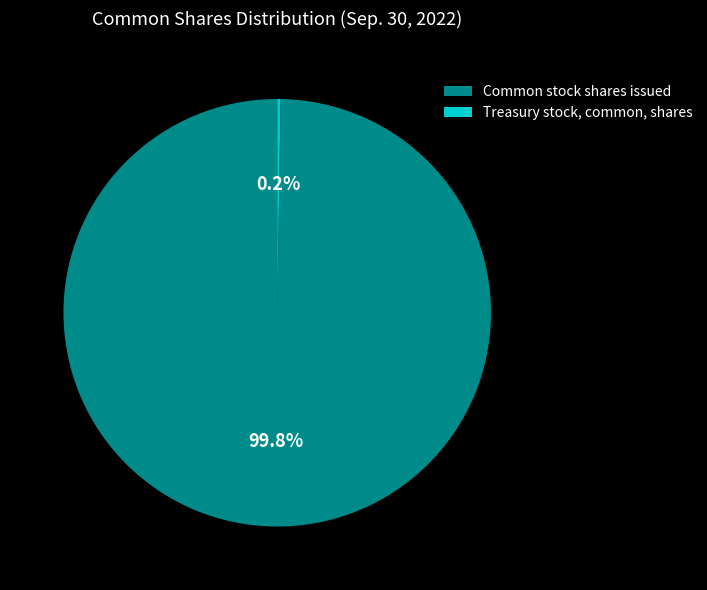

Which category accounts for the majority?

Common stock shares issued